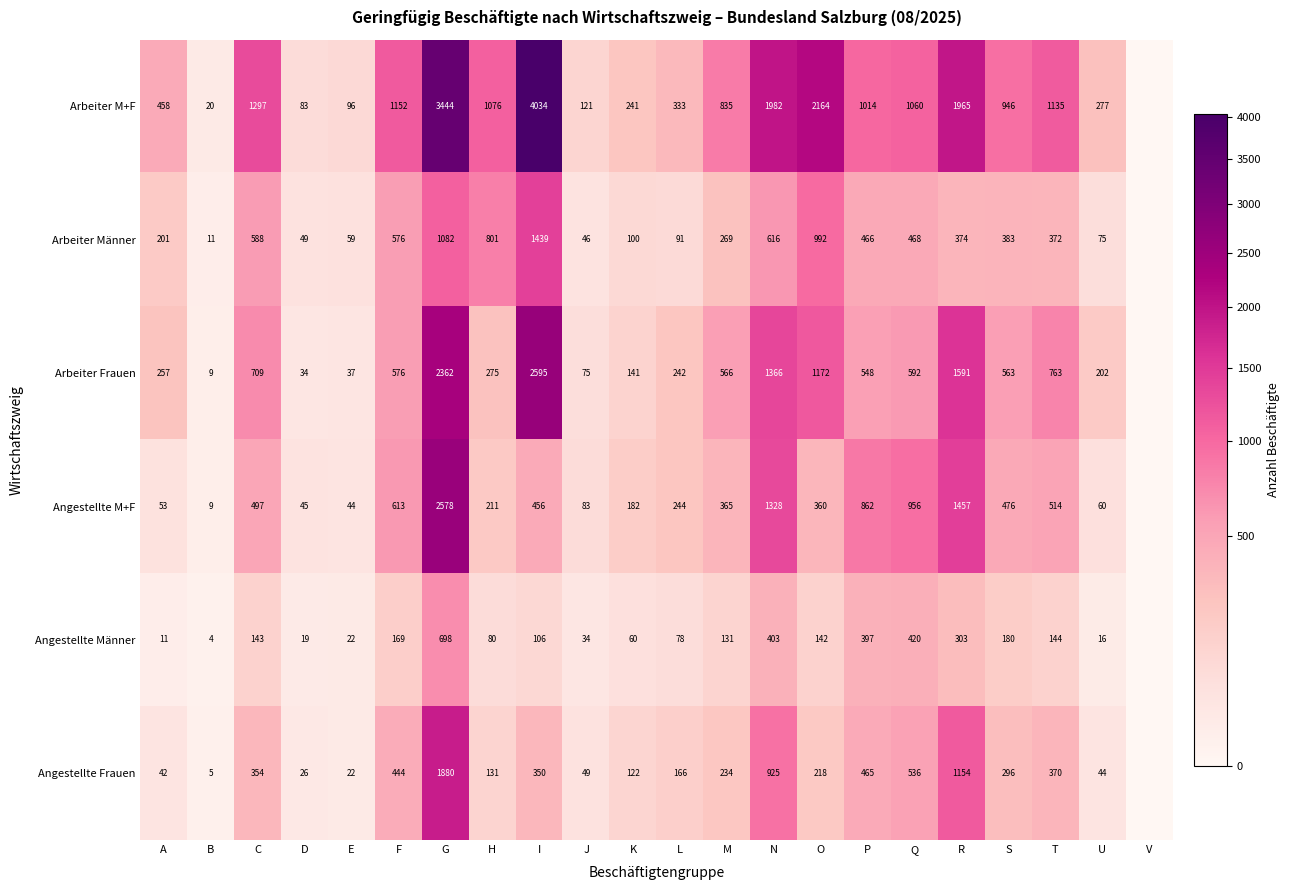

Which series changed the most between E and H?

Arbeiter M+F